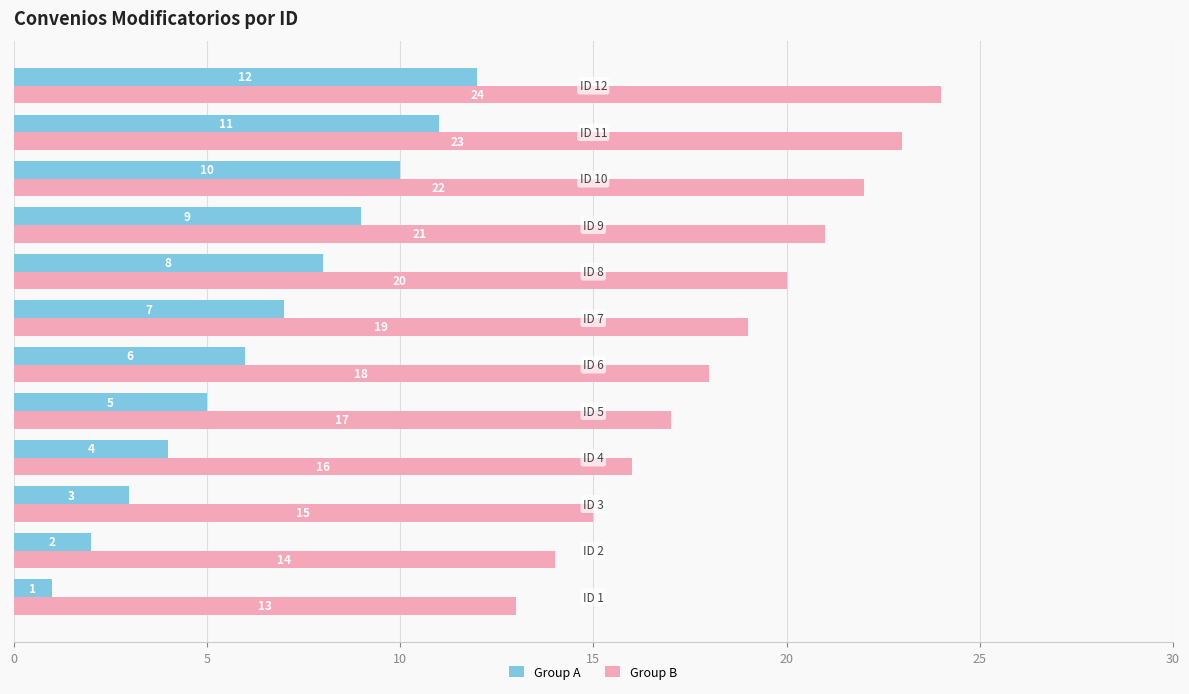

Rank the series by their maximum value, from lowest to highest.

Group A, Group B